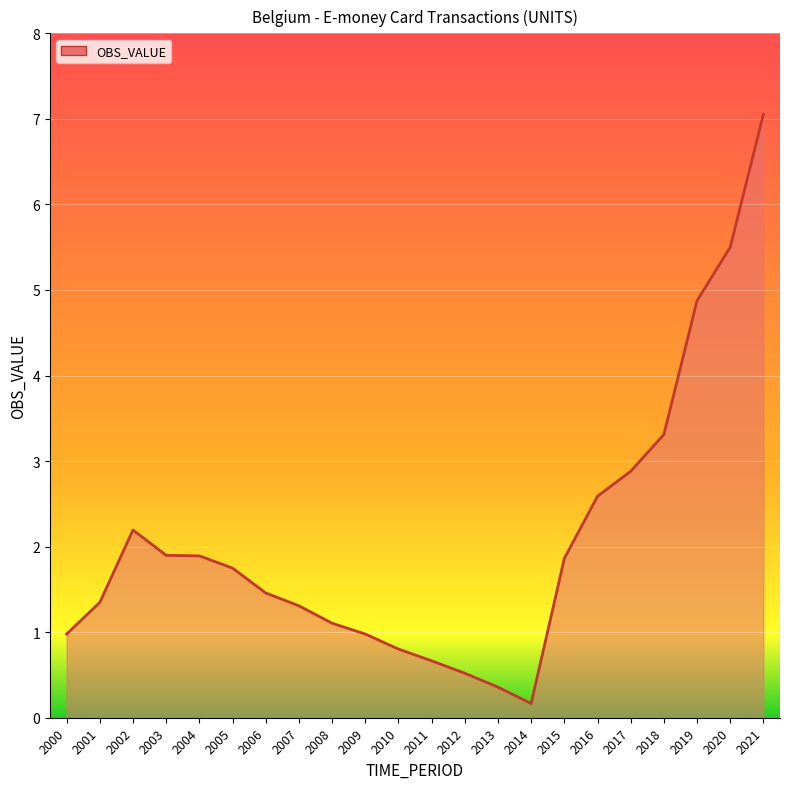

Read the value at 2020.

5.5